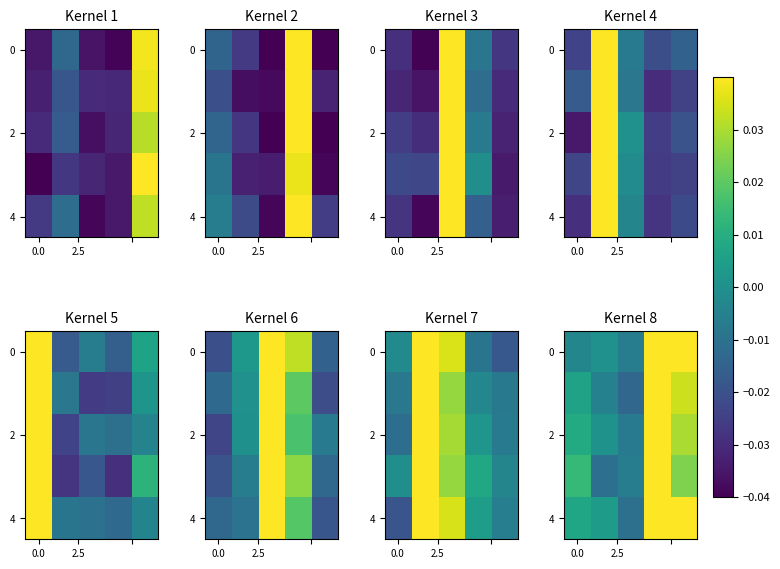

Between 0.0 and 4, which is larger?

4